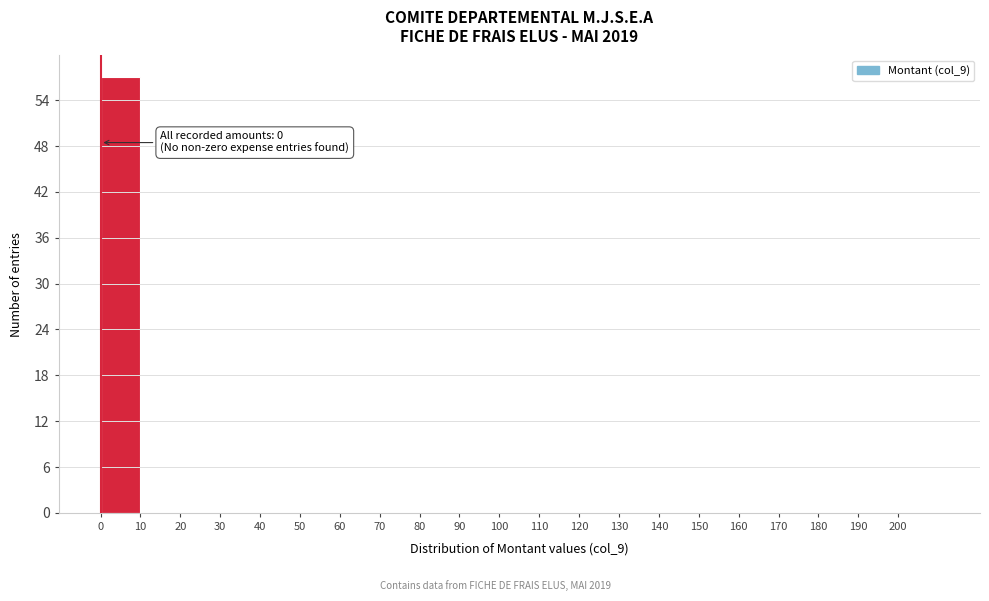

Which range on the x-axis has the tallest bar?

0 to 10